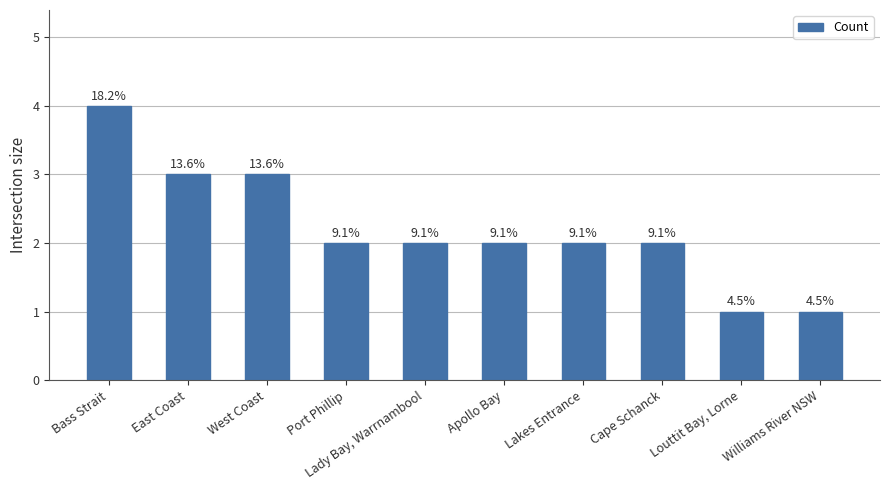

Is it true that the value at Cape Schanck is 2?

True